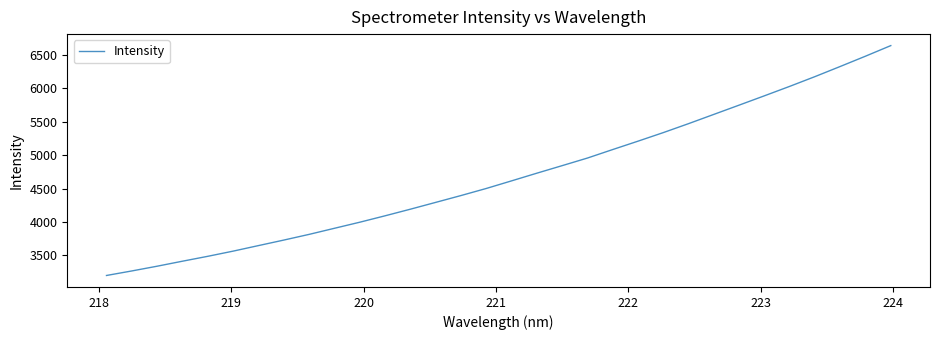

What is the difference between the maximum and minimum values?

3437.0